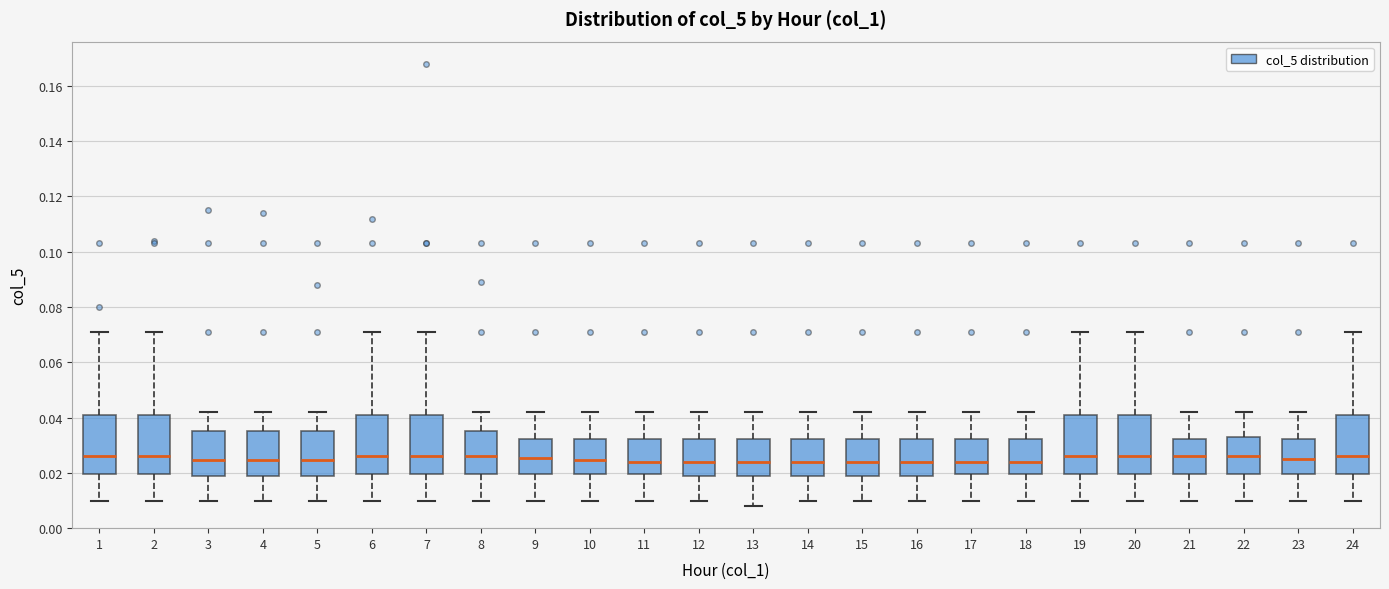

Reading left to right, transcribe this box plot: for each box, give where its median line is, the range the box spans, and where its two whiskers end, as read against the y-axis. The values are not printed on the chart, so give them approximately, as read against the axis.

1: median 0.026, box 0.020 to 0.042, whiskers 0.010 to 0.072
2: median 0.026, box 0.020 to 0.042, whiskers 0.010 to 0.072
3: median 0.024, box 0.020 to 0.036, whiskers 0.010 to 0.042
4: median 0.024, box 0.020 to 0.036, whiskers 0.010 to 0.042
5: median 0.024, box 0.020 to 0.036, whiskers 0.010 to 0.042
6: median 0.026, box 0.020 to 0.042, whiskers 0.010 to 0.072
7: median 0.026, box 0.020 to 0.042, whiskers 0.010 to 0.072
8: median 0.026, box 0.020 to 0.036, whiskers 0.010 to 0.042
9: median 0.026, box 0.020 to 0.032, whiskers 0.010 to 0.042
10: median 0.024, box 0.020 to 0.032, whiskers 0.010 to 0.042
11: median 0.024, box 0.020 to 0.032, whiskers 0.010 to 0.042
12: median 0.024, box 0.020 to 0.032, whiskers 0.010 to 0.042
13: median 0.024, box 0.018 to 0.032, whiskers 0.008 to 0.042
14: median 0.024, box 0.020 to 0.032, whiskers 0.010 to 0.042
15: median 0.024, box 0.018 to 0.032, whiskers 0.010 to 0.042
16: median 0.024, box 0.020 to 0.032, whiskers 0.010 to 0.042
17: median 0.024, box 0.020 to 0.032, whiskers 0.010 to 0.042
18: median 0.024, box 0.020 to 0.032, whiskers 0.010 to 0.042
19: median 0.026, box 0.020 to 0.042, whiskers 0.010 to 0.072
20: median 0.026, box 0.020 to 0.042, whiskers 0.010 to 0.072
21: median 0.026, box 0.020 to 0.032, whiskers 0.010 to 0.042
22: median 0.026, box 0.020 to 0.034, whiskers 0.010 to 0.042
23: median 0.026, box 0.020 to 0.032, whiskers 0.010 to 0.042
24: median 0.026, box 0.020 to 0.042, whiskers 0.010 to 0.072